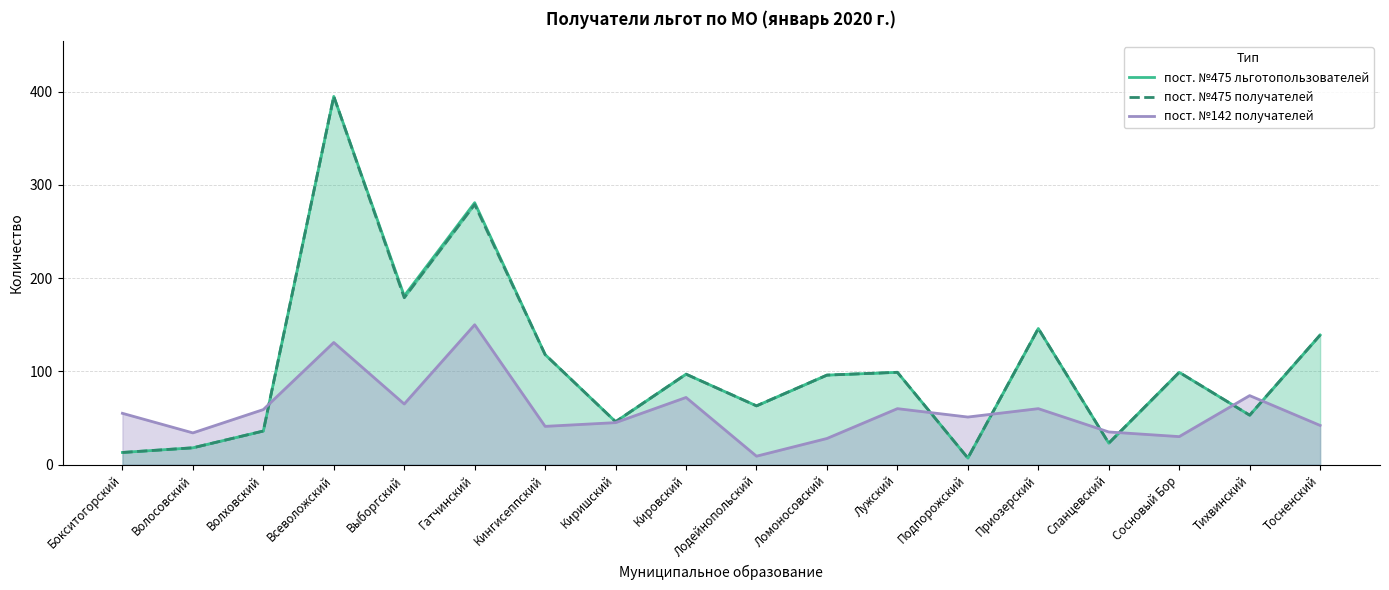

Where is пост. №142 получателей nearest to the value 79?

Тихвинский